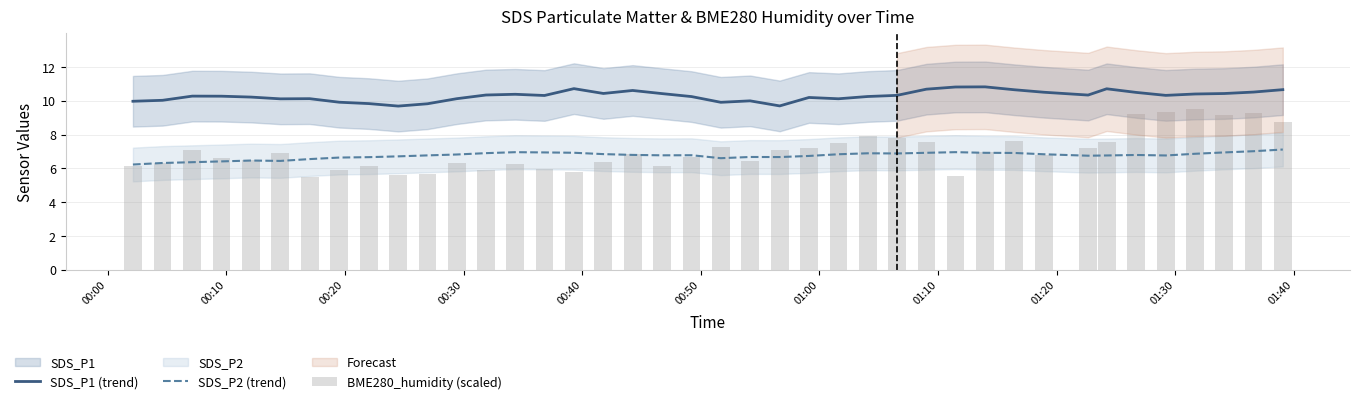

True or false: SDS_P1 (trend) and SDS_P2 (trend) cross at least once.

False